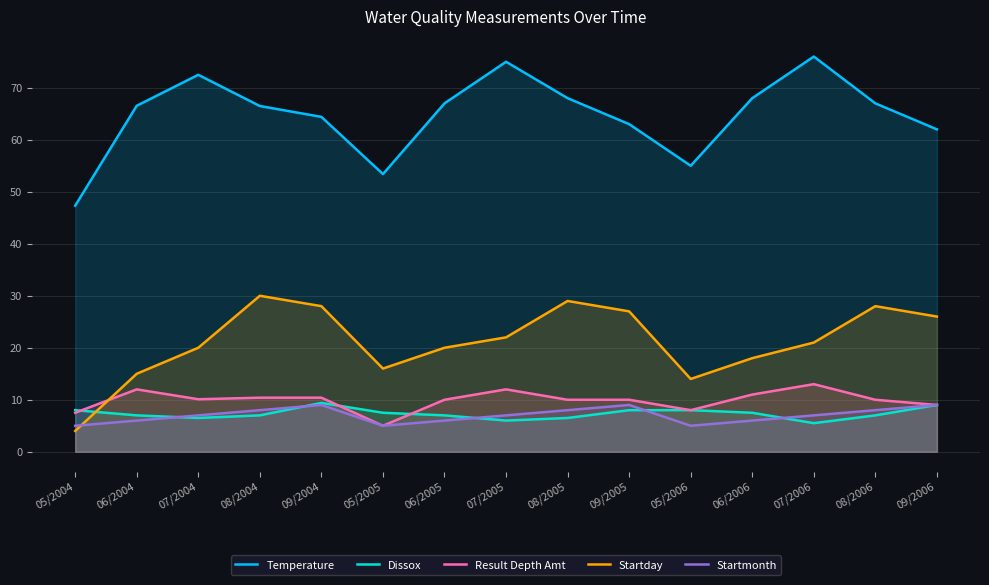

What is the total value across all series at 09/2004?

121.2